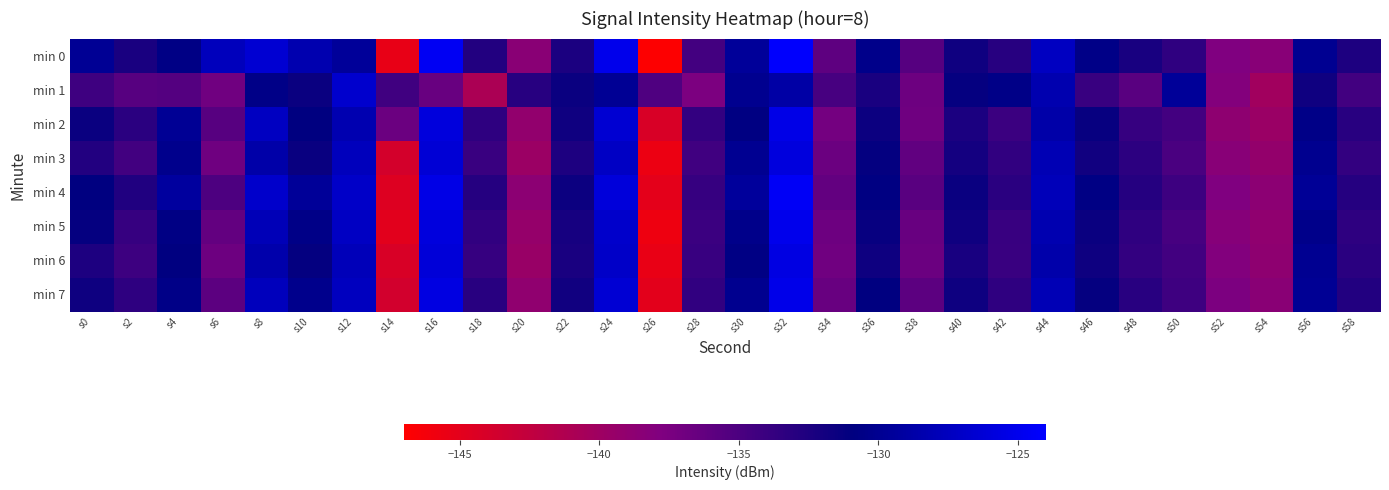

Reading left to right, what are all the values shown in this chart?

min 0: s0=-129.8	s2=-132.3	s4=-130.6	s6=-127.7	s8=-126.5	s10=-128.4	s12=-129.6	s14=-145.4	s16=-124.6	s18=-132.8	s20=-138.5	s22=-132.4	s24=-125.1	s26=-146.9	s28=-134.5	s30=-129.5	s32=-124.1	s34=-136.0	s36=-130.4	s38=-135.5	s40=-131.8	s42=-133.0	s44=-127.3	s46=-130.5	s48=-132.2	s50=-133.4	s52=-137.8	s54=-138.4	s56=-130.0	s58=-132.5
min 1: s0=-134.2	s2=-135.7	s4=-135.5	s6=-137.0	s8=-130.5	s10=-131.5	s12=-126.7	s14=-134.4	s16=-136.5	s18=-140.9	s20=-133.0	s22=-131.5	s24=-129.8	s26=-135.2	s28=-137.6	s30=-130.1	s32=-128.9	s34=-134.7	s36=-132.3	s38=-136.8	s40=-131.2	s42=-130.5	s44=-128.4	s46=-133.9	s48=-135.7	s50=-129.6	s52=-138.1	s54=-140.2	s56=-131.8	s58=-134.5
min 2: s0=-131.5	s2=-133.2	s4=-129.8	s6=-135.6	s8=-127.4	s10=-130.9	s12=-128.3	s14=-136.7	s16=-125.9	s18=-133.4	s20=-139.1	s22=-131.8	s24=-126.5	s26=-144.2	s28=-133.7	s30=-130.8	s32=-125.3	s34=-137.2	s36=-131.6	s38=-136.9	s40=-132.4	s42=-134.1	s44=-128.7	s46=-131.3	s48=-133.8	s50=-134.6	s52=-138.9	s54=-139.7	s56=-130.5	s58=-133.1
min 3: s0=-132.8	s2=-134.5	s4=-130.2	s6=-136.9	s8=-128.7	s10=-131.4	s12=-127.6	s14=-143.8	s16=-126.3	s18=-134.0	s20=-139.8	s22=-132.5	s24=-127.2	s26=-145.6	s28=-134.4	s30=-130.0	s32=-125.8	s34=-136.7	s36=-131.1	s38=-136.2	s40=-132.0	s42=-133.6	s44=-128.1	s46=-131.9	s48=-133.3	s50=-134.9	s52=-138.4	s54=-139.2	s56=-130.1	s58=-133.7
min 4: s0=-130.9	s2=-132.7	s4=-129.3	s6=-135.1	s8=-126.8	s10=-129.6	s12=-127.0	s14=-144.5	s16=-125.4	s18=-132.9	s20=-138.7	s22=-131.6	s24=-126.0	s26=-145.1	s28=-133.8	s30=-129.4	s32=-124.5	s34=-136.3	s36=-130.8	s38=-135.7	s40=-131.5	s42=-133.2	s44=-127.8	s46=-130.7	s48=-132.9	s50=-134.2	s52=-137.8	s54=-138.7	s56=-129.7	s58=-132.9
min 5: s0=-131.2	s2=-133.8	s4=-130.7	s6=-136.3	s8=-127.9	s10=-130.5	s12=-127.3	s14=-144.9	s16=-125.8	s18=-133.6	s20=-139.3	s22=-132.1	s24=-126.8	s26=-145.8	s28=-134.1	s30=-130.3	s32=-125.0	s34=-136.8	s36=-131.3	s38=-136.5	s40=-131.8	s42=-133.9	s44=-128.3	s46=-131.5	s48=-133.5	s50=-134.7	s52=-138.2	s54=-139.0	s56=-130.3	s58=-133.4
min 6: s0=-132.5	s2=-134.2	s4=-130.9	s6=-136.8	s8=-128.5	s10=-131.1	s12=-127.8	s14=-144.2	s16=-126.1	s18=-133.8	s20=-139.6	s22=-132.3	s24=-127.0	s26=-145.4	s28=-133.9	s30=-130.7	s32=-125.6	s34=-137.0	s36=-131.7	s38=-136.7	s40=-132.2	s42=-134.0	s44=-128.6	s46=-131.7	s48=-133.7	s50=-134.5	s52=-138.0	s54=-138.9	s56=-130.0	s58=-133.2
min 7: s0=-131.7	s2=-133.4	s4=-130.5	s6=-135.9	s8=-127.6	s10=-130.2	s12=-127.5	s14=-143.7	s16=-125.7	s18=-133.1	s20=-139.0	s22=-131.9	s24=-126.4	s26=-145.0	s28=-133.6	s30=-130.1	s32=-125.2	s34=-136.5	s36=-131.0	s38=-135.9	s40=-131.7	s42=-133.5	s44=-128.0	s46=-131.2	s48=-133.1	s50=-134.3	s52=-137.6	s54=-138.5	s56=-129.8	s58=-132.8